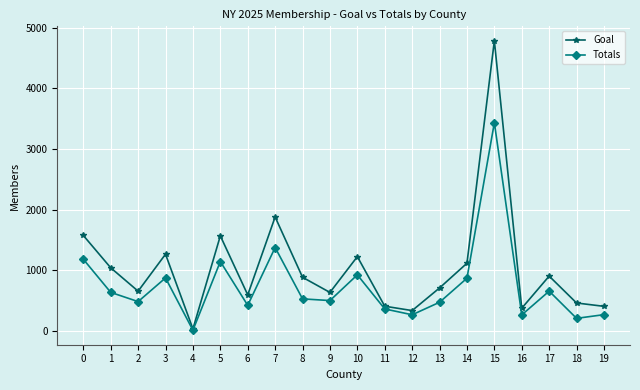

How many lines are shown in the chart?

2